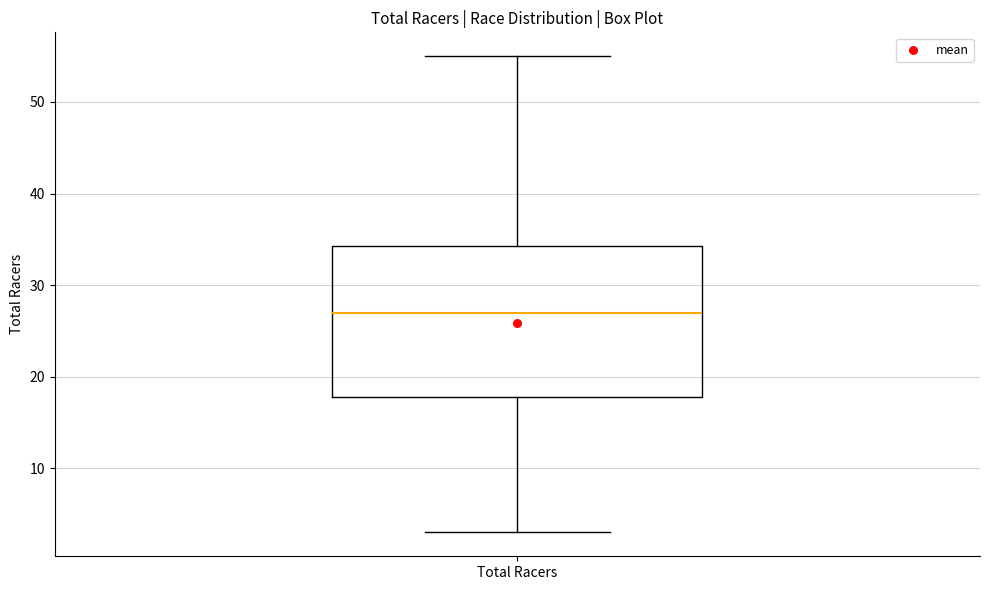

Where is the lower edge of the box for Total Racers on the y-axis? The values are not printed on the chart, so give them approximately, as read against the axis.

18